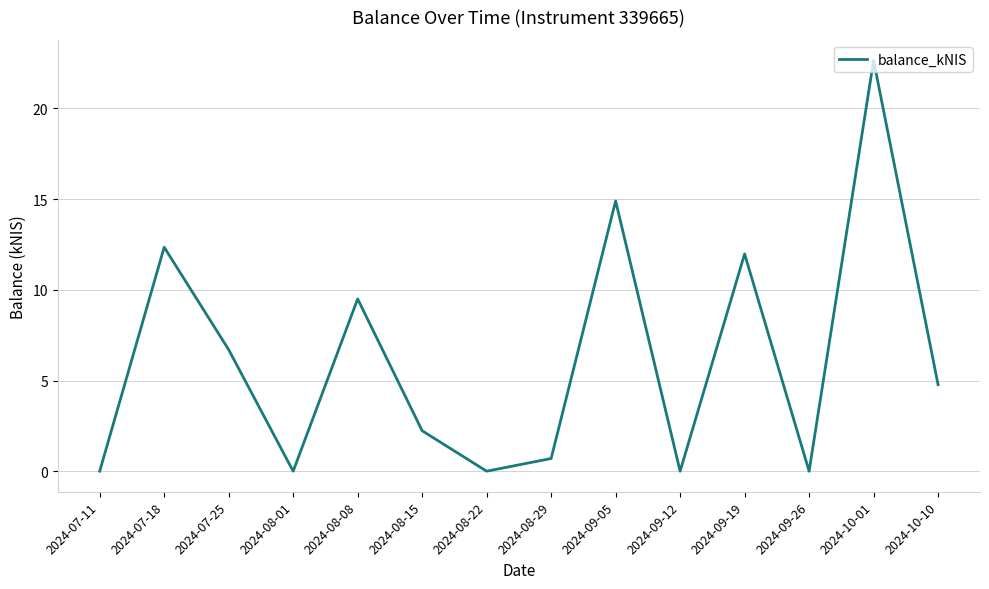

What position from the right is 2024-08-29?

7